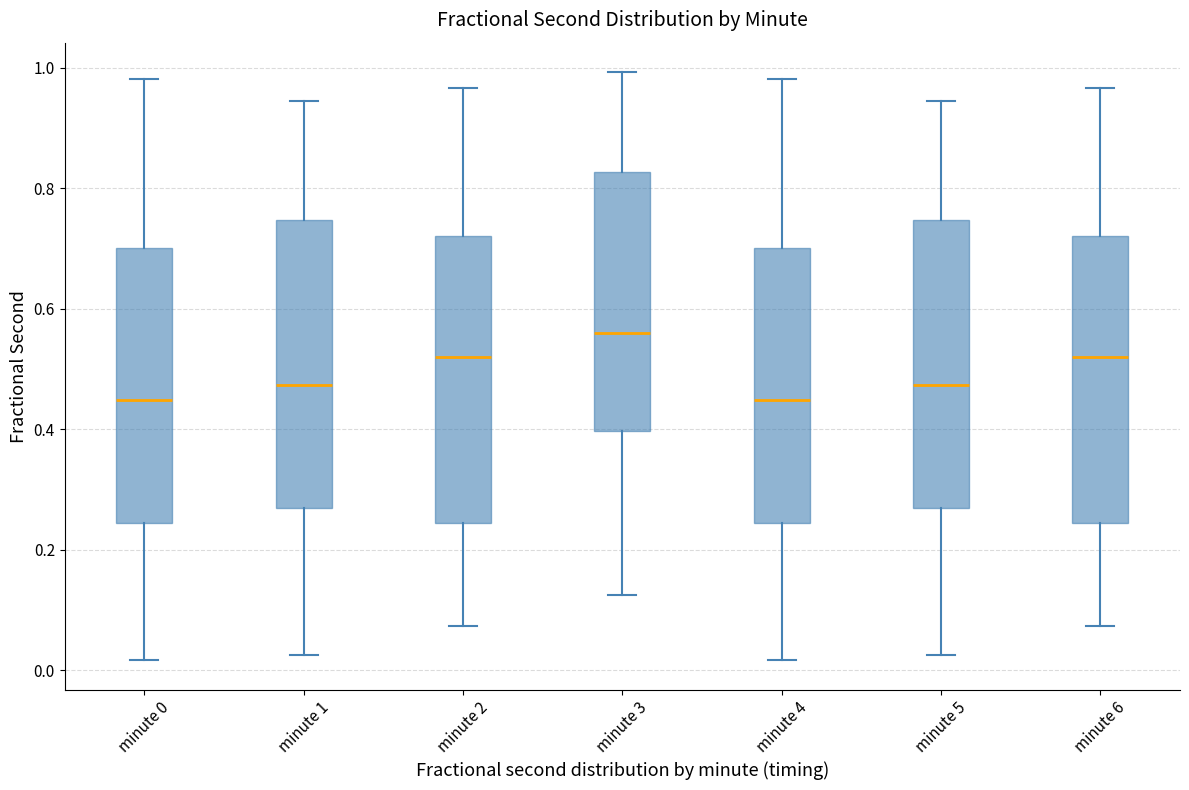

Reading left to right, transcribe this box plot: for each box, give where its median line is, the range the box spans, and where its two whiskers end, as read against the y-axis. The values are not printed on the chart, so give them approximately, as read against the axis.

minute 0: median 0.44, box 0.24 to 0.70, whiskers 0.02 to 0.98
minute 1: median 0.48, box 0.26 to 0.74, whiskers 0.02 to 0.94
minute 2: median 0.52, box 0.24 to 0.72, whiskers 0.08 to 0.96
minute 3: median 0.56, box 0.40 to 0.82, whiskers 0.12 to 1.00
minute 4: median 0.44, box 0.24 to 0.70, whiskers 0.02 to 0.98
minute 5: median 0.48, box 0.26 to 0.74, whiskers 0.02 to 0.94
minute 6: median 0.52, box 0.24 to 0.72, whiskers 0.08 to 0.96